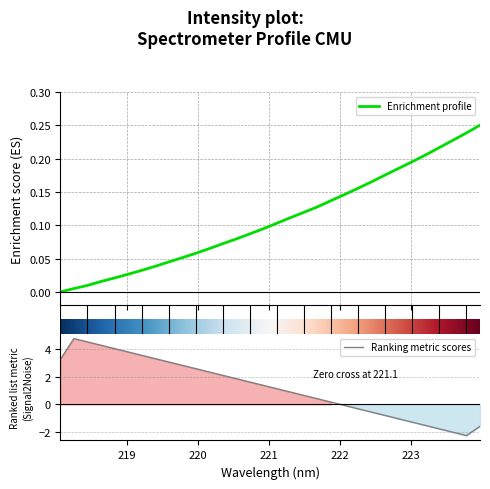

What is the lowest value of the Ranking metric scores series?

-2.3